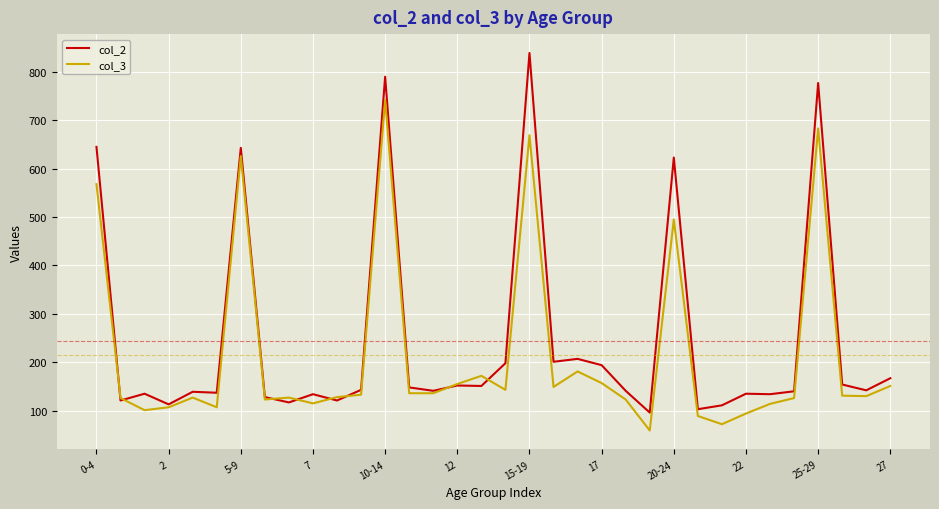

Which series has the widest spread of values?

col_2